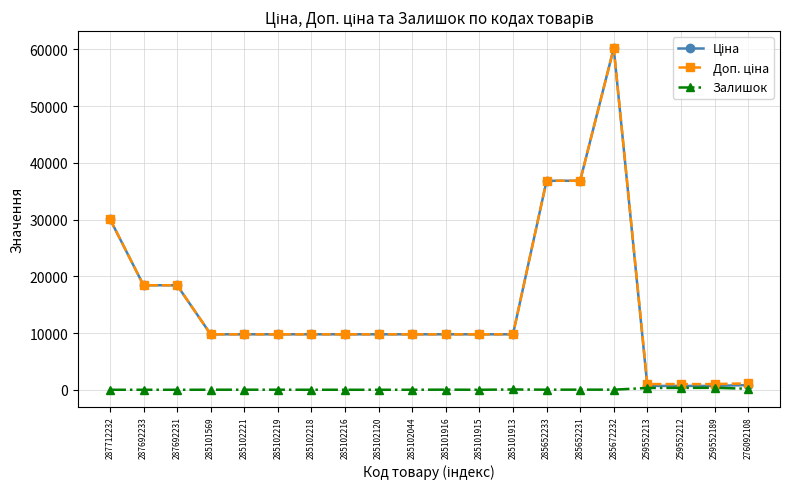

At how many categories does at least one series exceed 35924?

3